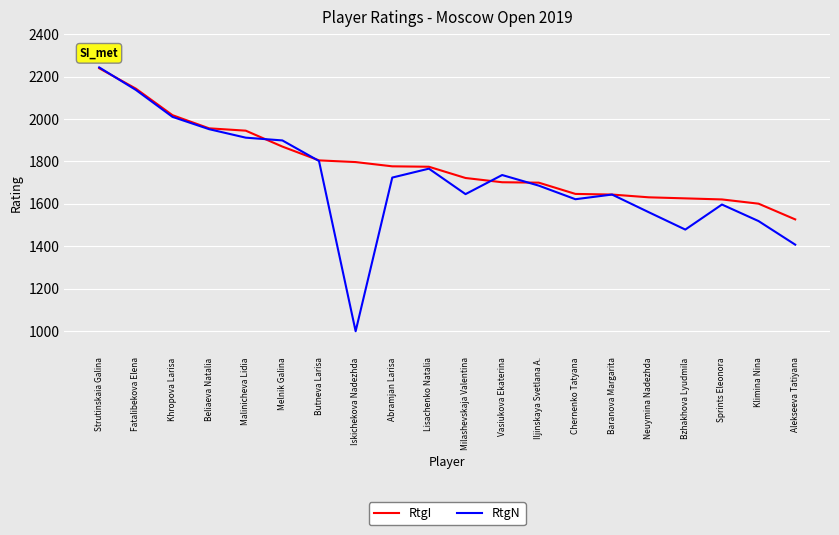

What is the difference between the highest and lowest values at Sprints Eleonora?

24